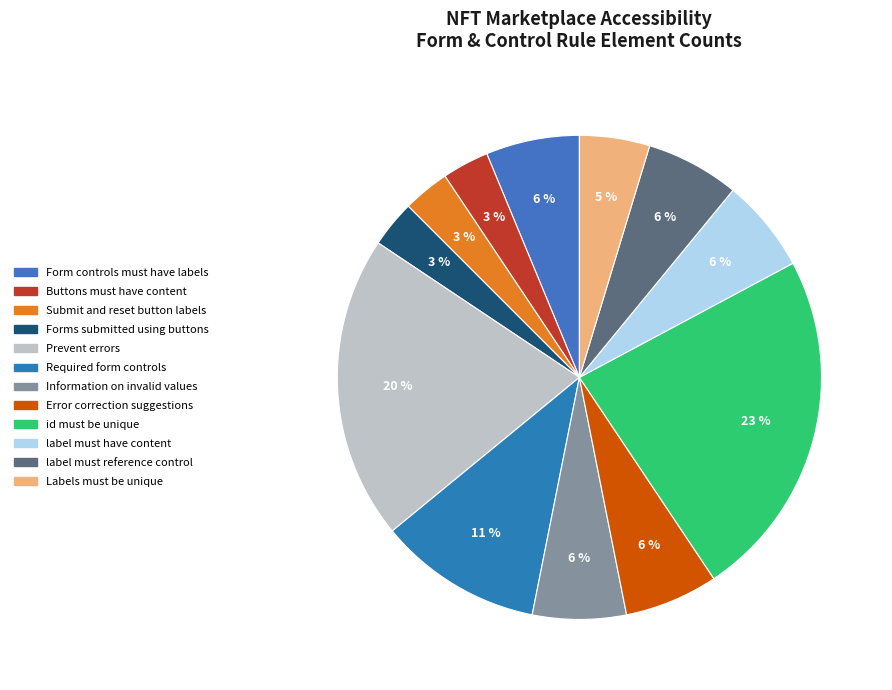

To the nearest percent, what percentage of the pie is Forms submitted using buttons?

3%